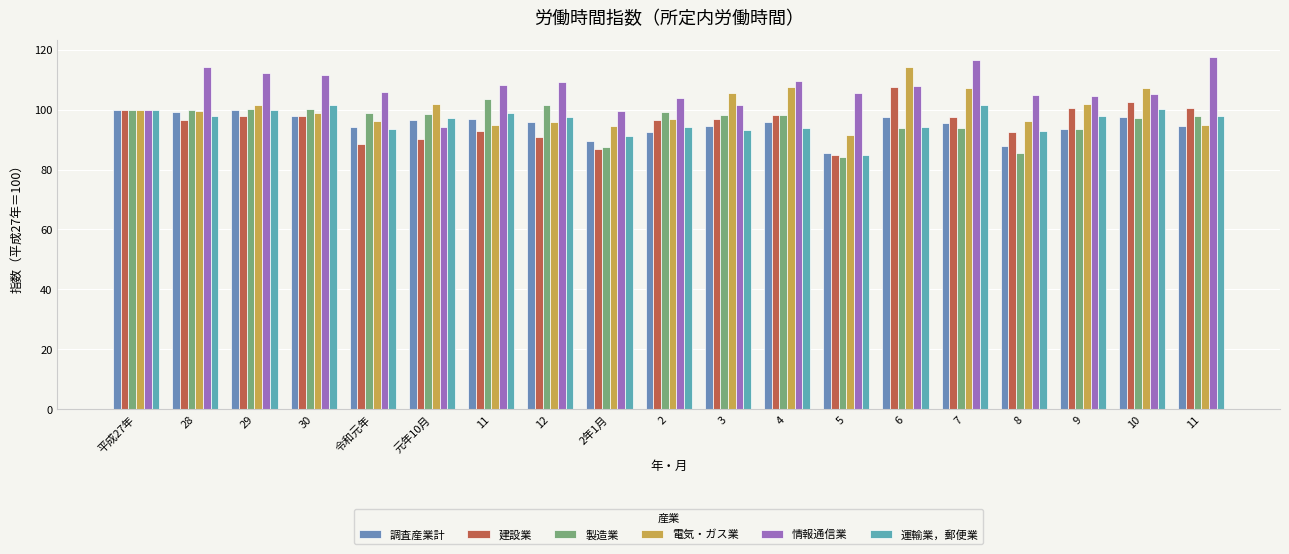

What is the value of the 建設業 bar at the 1st from the left?

100.0